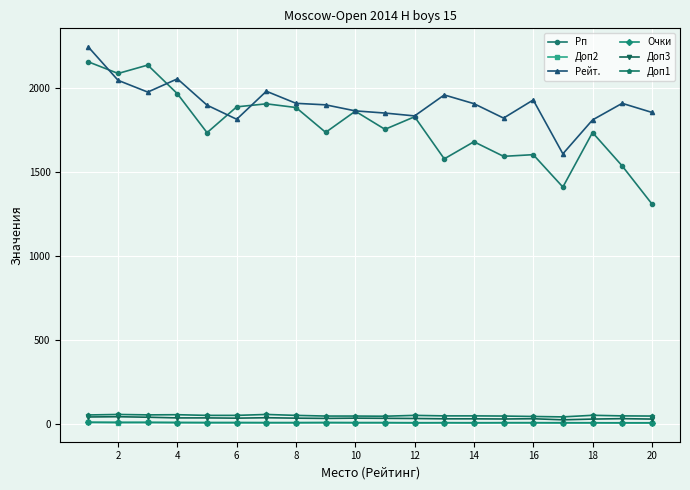

What is the value of the Рп point at the 20th from the left?

1310.0